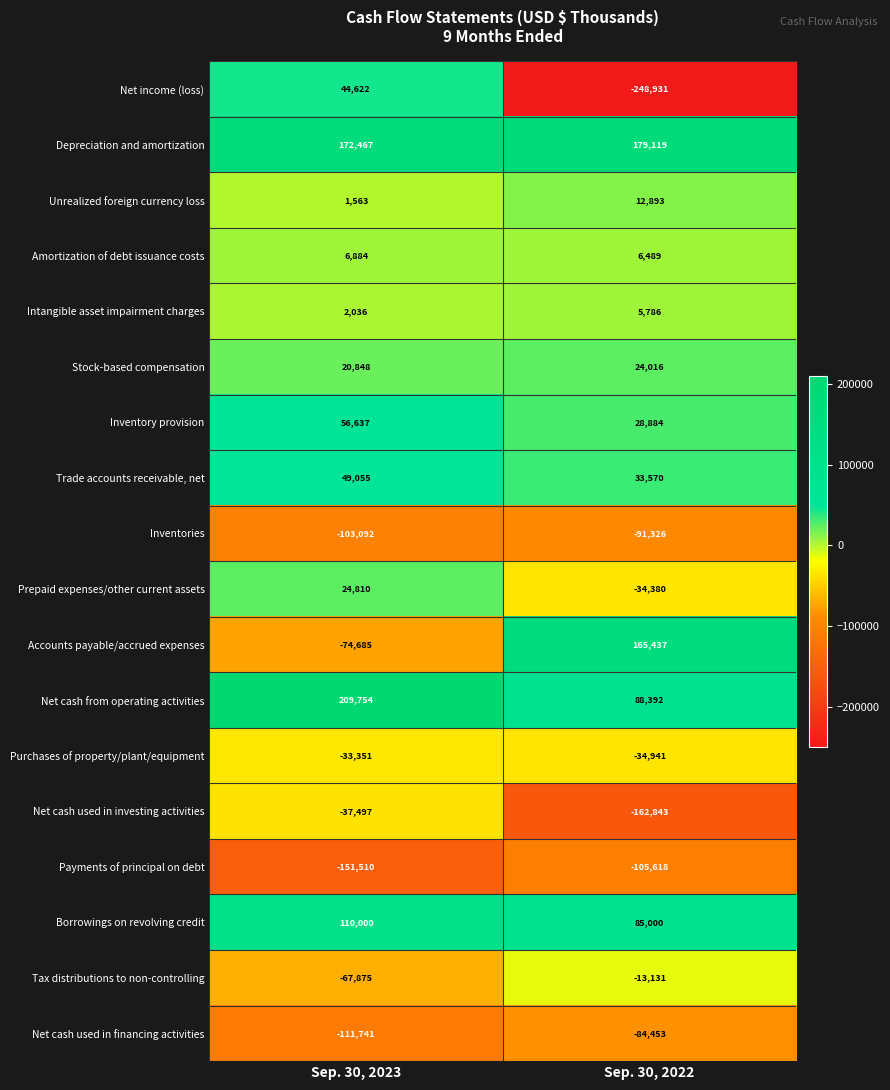

What is the difference between the highest and lowest values at Sep. 30, 2023?

361264